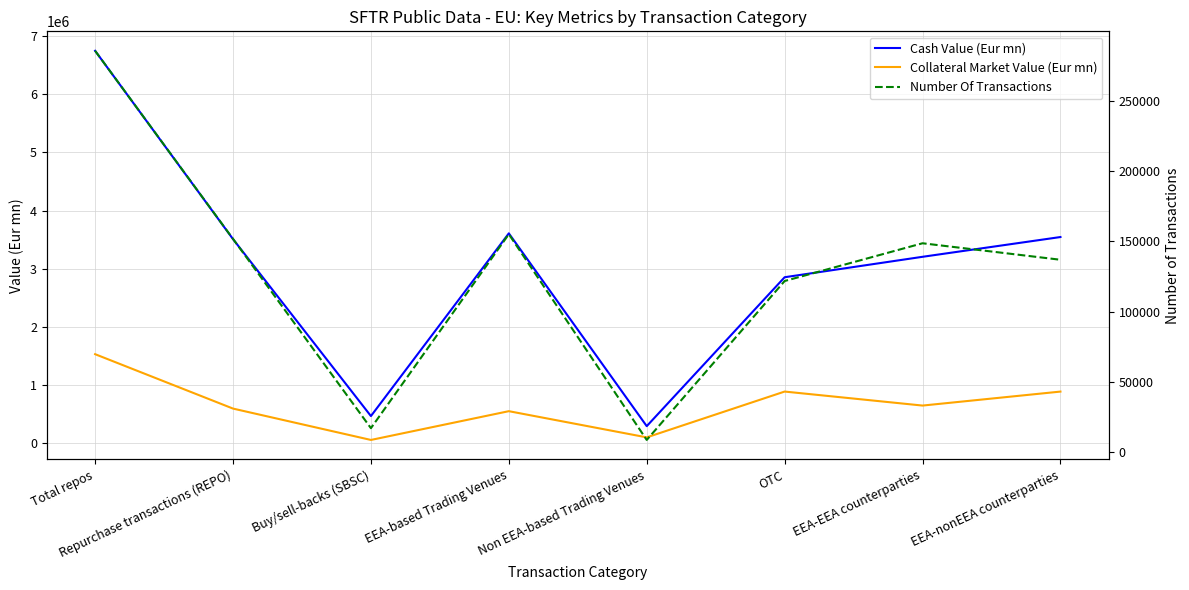

Which category has the lowest value across all series?

Non EEA-based Trading Venues